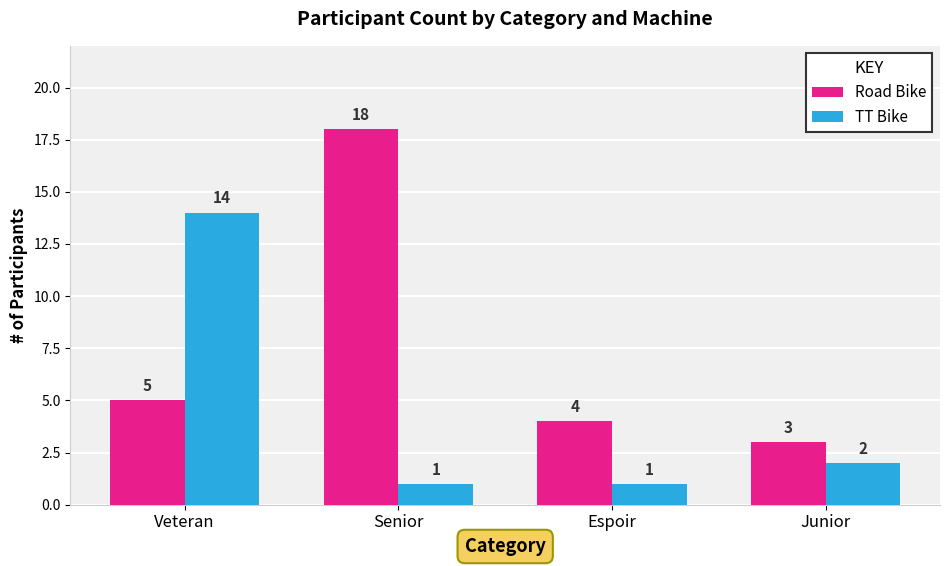

How many bars are there in each group?

2